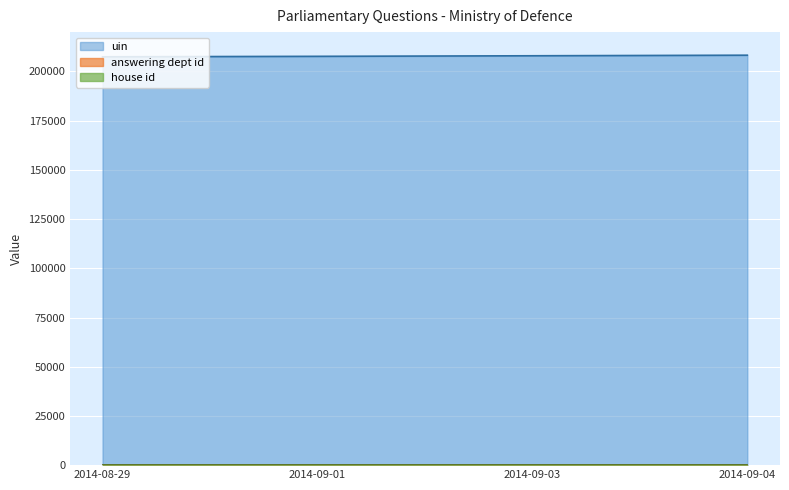

What is the difference between the highest and lowest values at 9?

208271